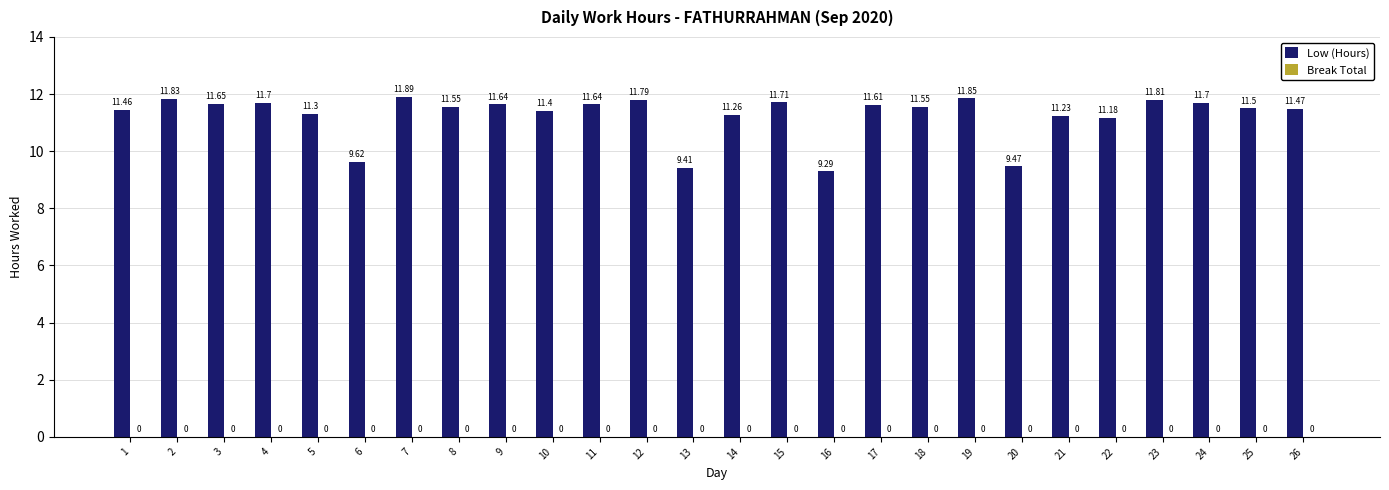

Which has a higher value, 10 or 16?

10